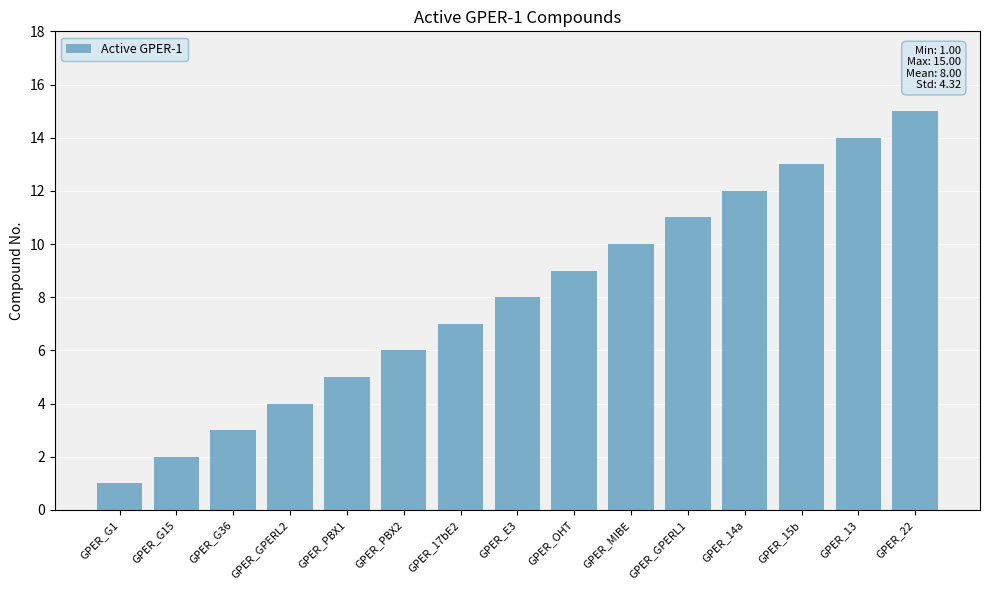

Reading right to left, list all the values displayed in this chart.

15	14	13	12	11	10	9	8	7	6	5	4	3	2	1